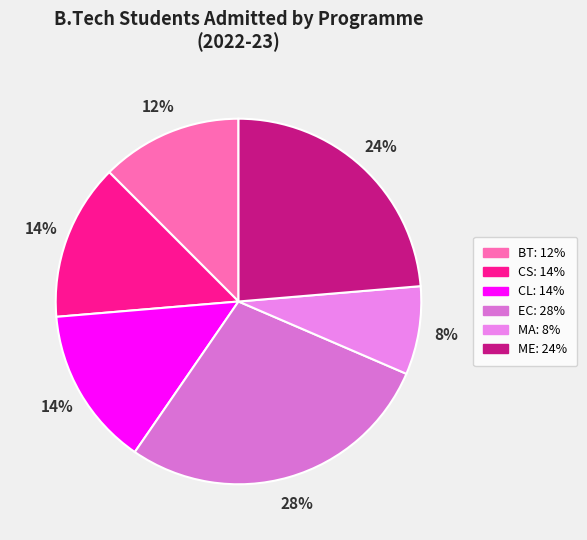

Count the number of slices in the pie.

6